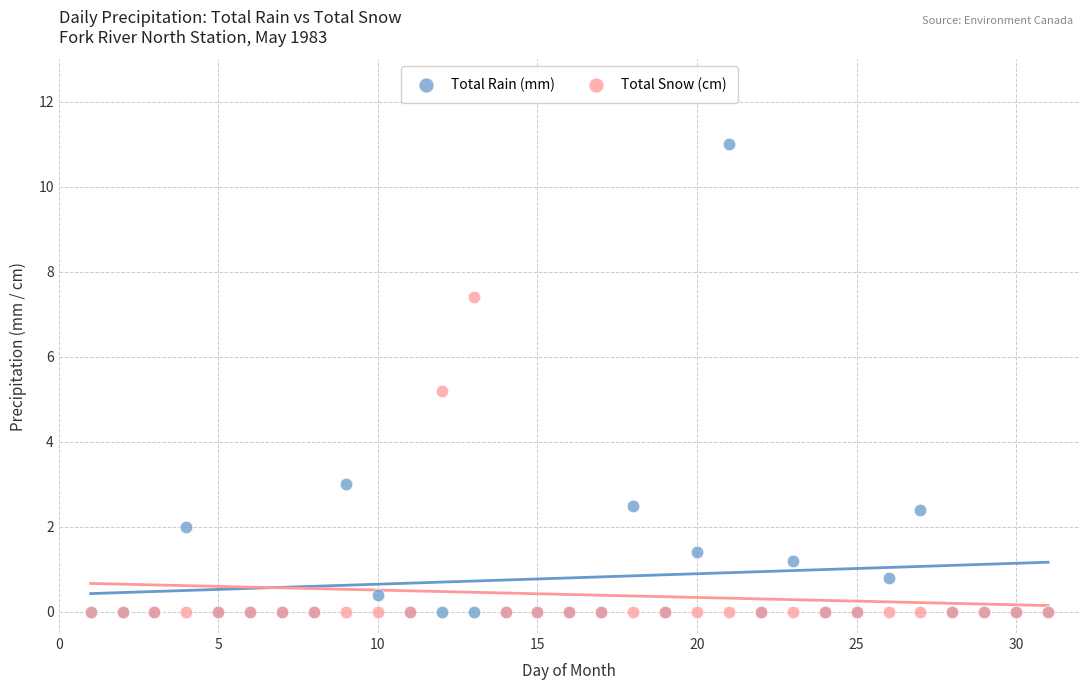

In the Total Rain (mm) series, what Y value is closest to 5?

3.0